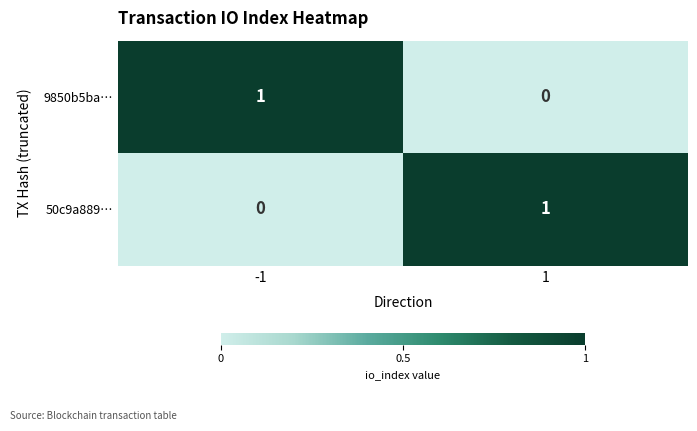

At 1, list the series in order from largest to smallest.

50c9a889…, 9850b5ba…